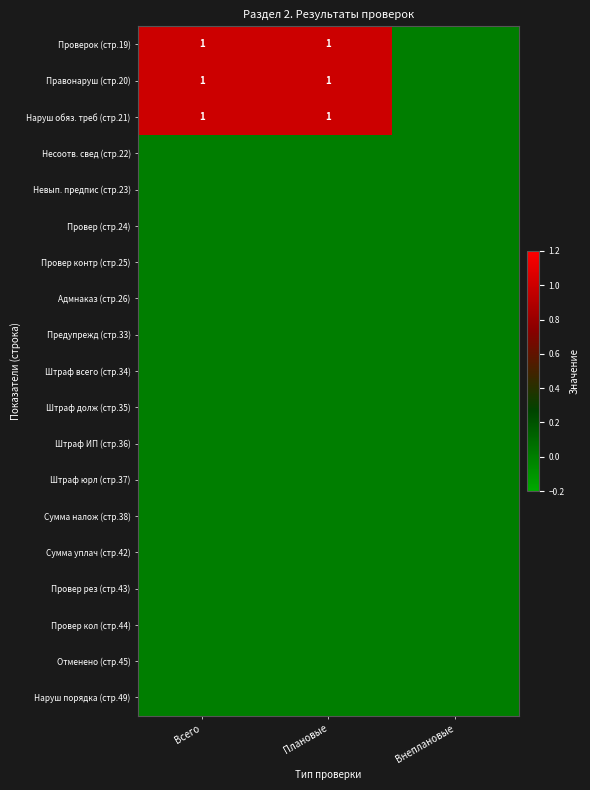

The Правонаруш (стр.20) series shows 1 at Всего. True or false?

True